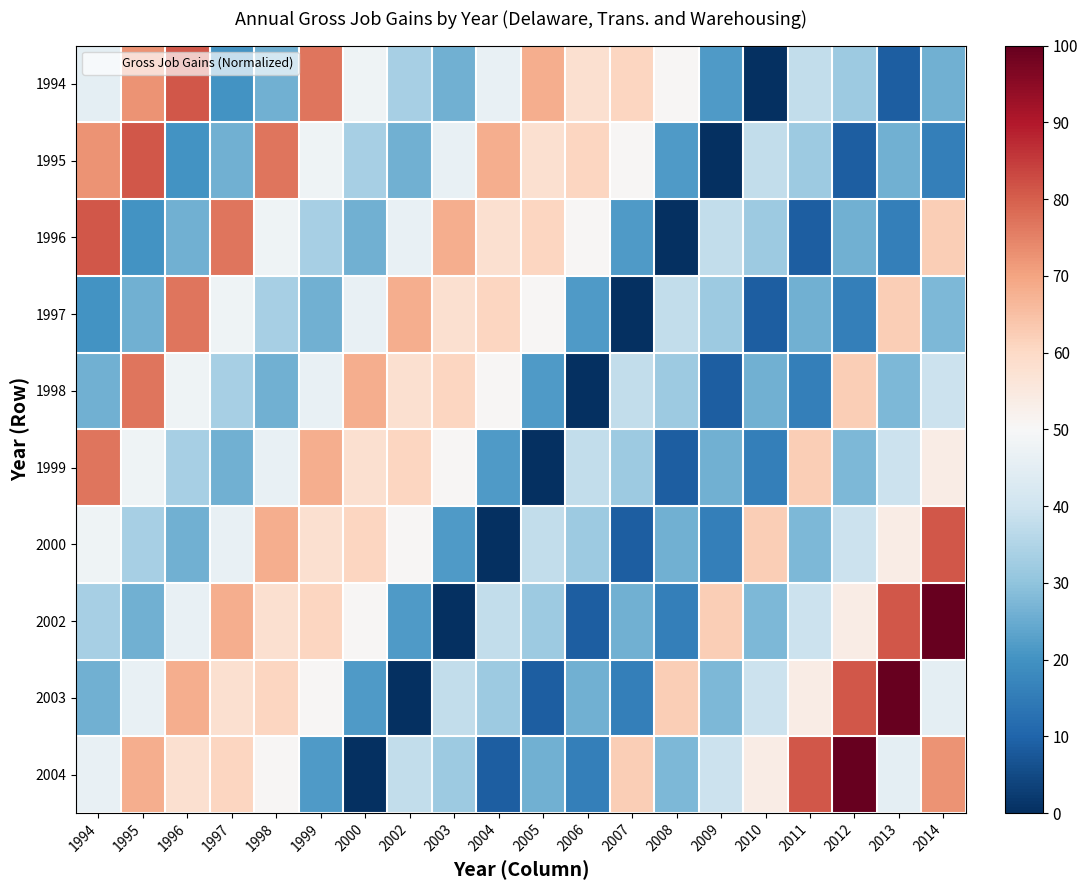

Rank the series at 2014 from lowest to highest value.

1995, 1994, 1997, 1998, 2003, 1999, 1996, 2004, 2000, 2002